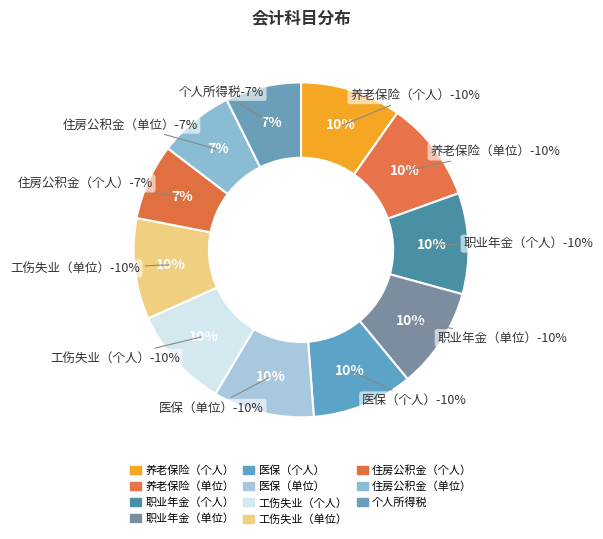

Count the number of slices in the pie.

11